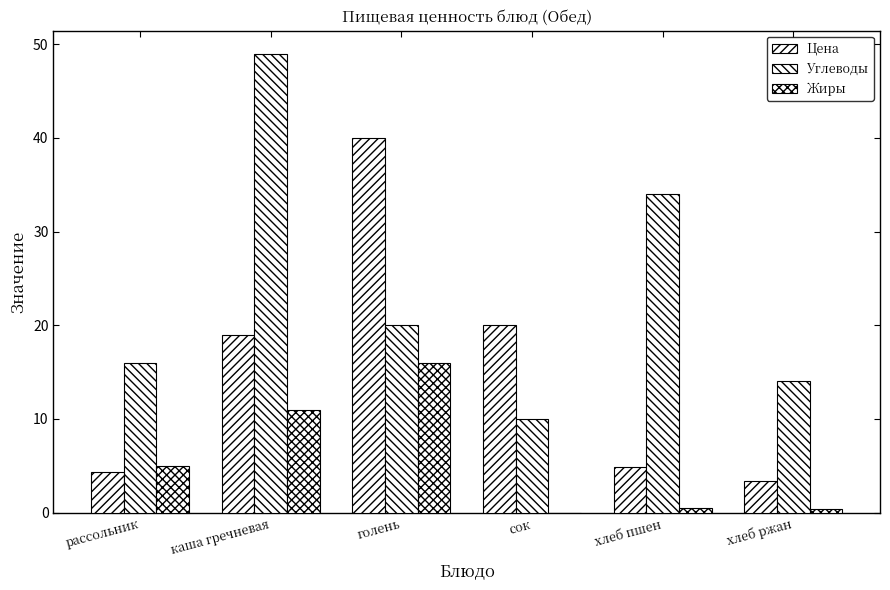

What is the sum of the Жиры values at рассольник and хлеб ржан?

5.4